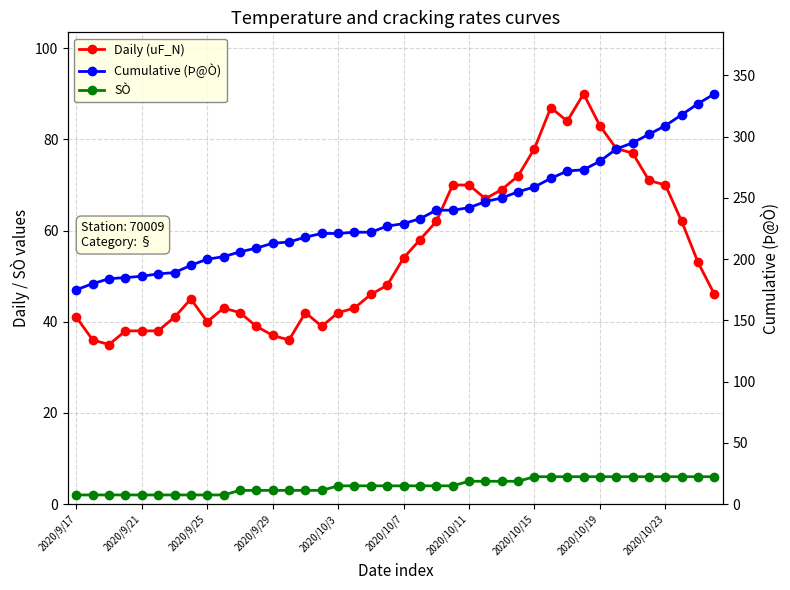

Which series has the largest total across all categories?

Cumulative (Þ@Ò)